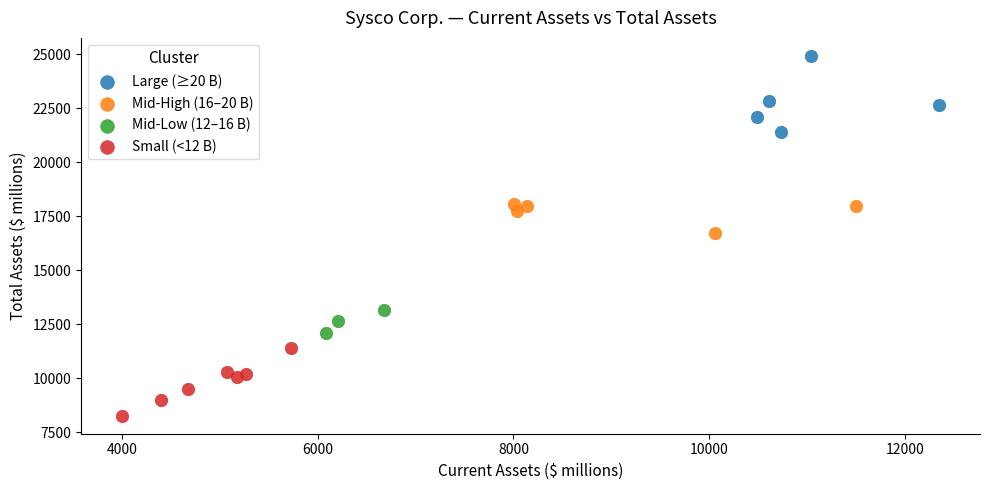

Which series reaches the maximum Y coordinate?

Large (≥20 B)